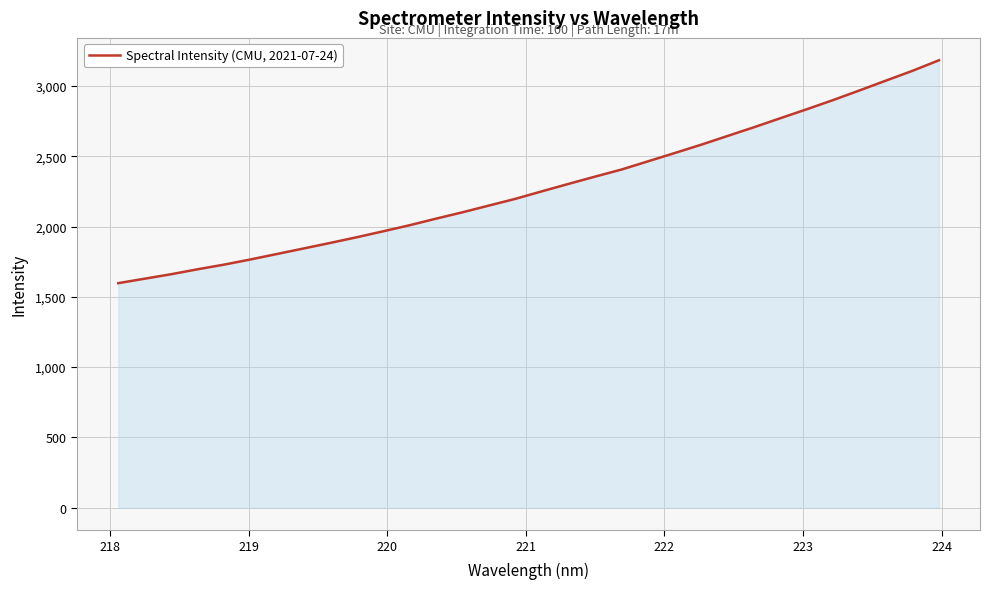

Does the chart have visible grid lines?

Yes